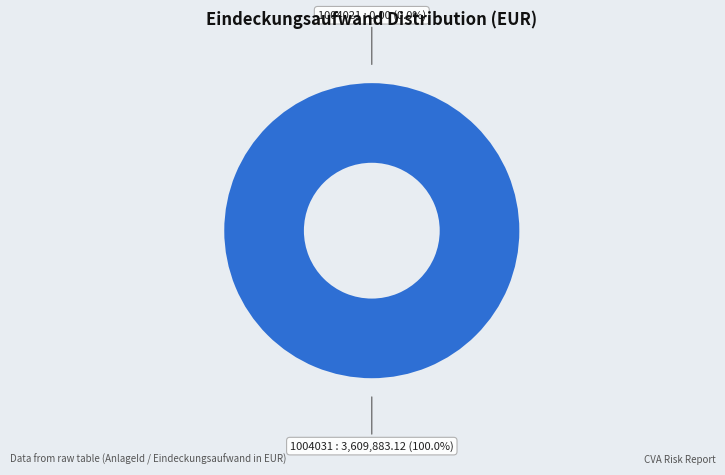

Combined, what portion of the pie is 1004021 and 1004031?

100.0%